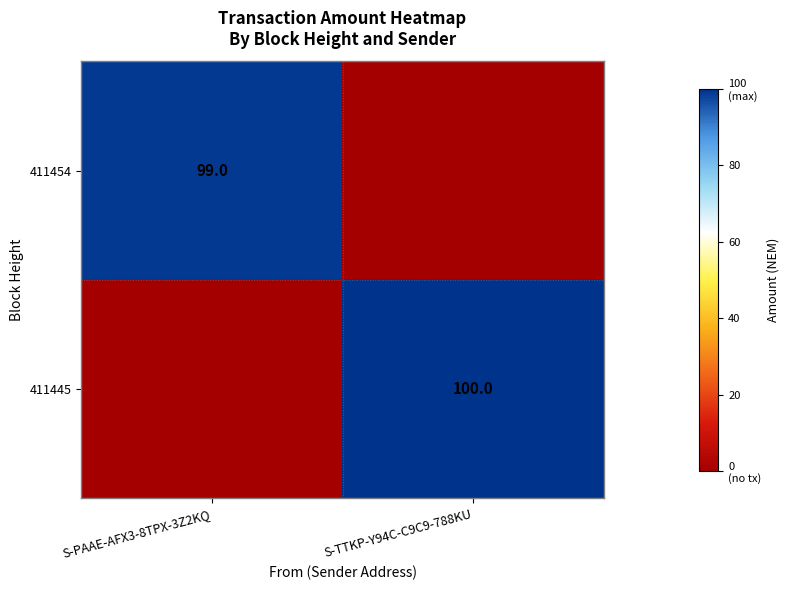

At how many categories does at least one series exceed 23?

2